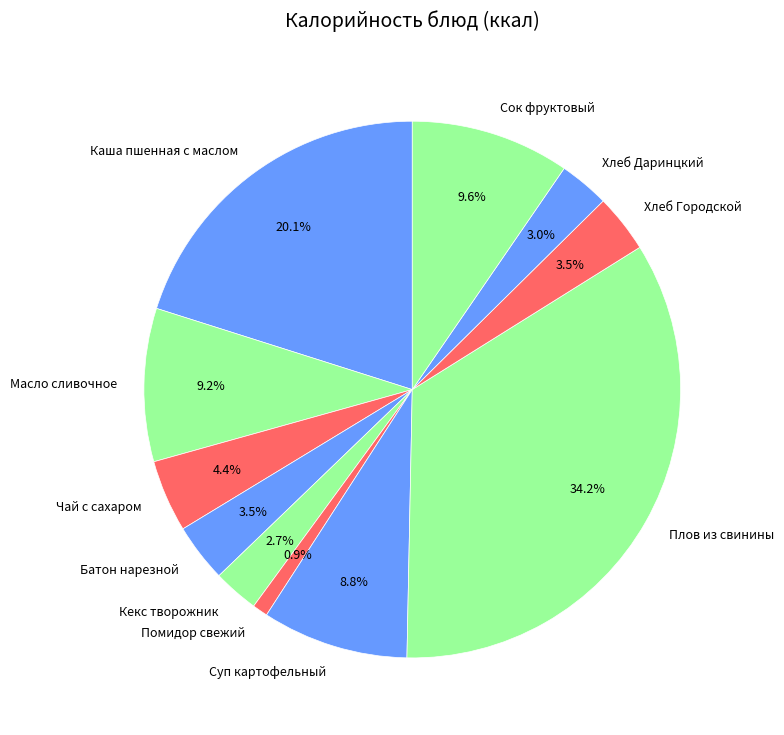

What percentage is NOT represented by Суп картофельный?

91.2%